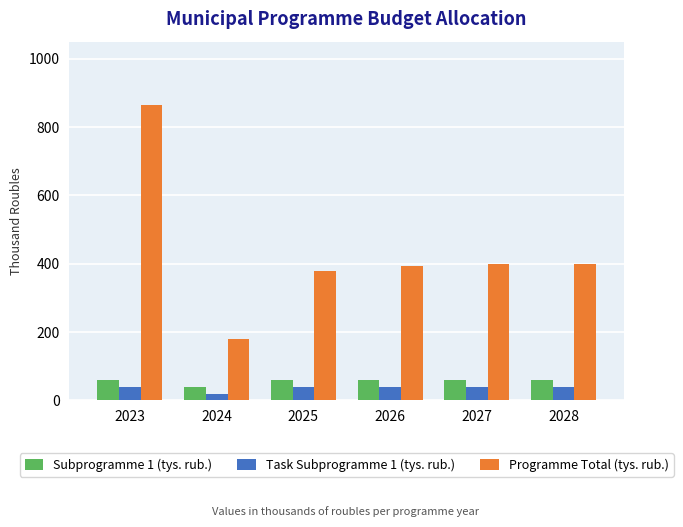

Which series has the largest total across all categories?

Programme Total (tys. rub.)